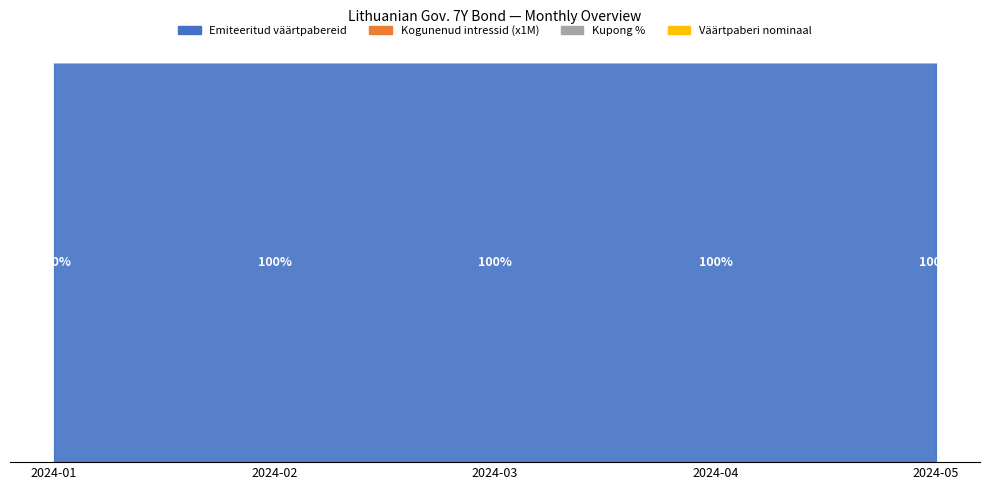

What is the value of the Emiteeritud väärtpabereid point at the 4th from the left?

100.0